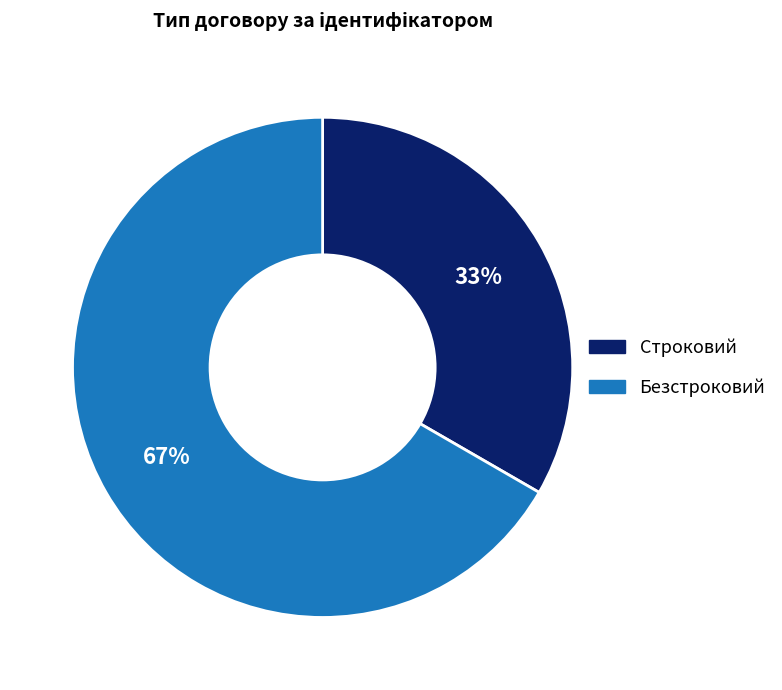

Which slice is the largest?

Безстроковий